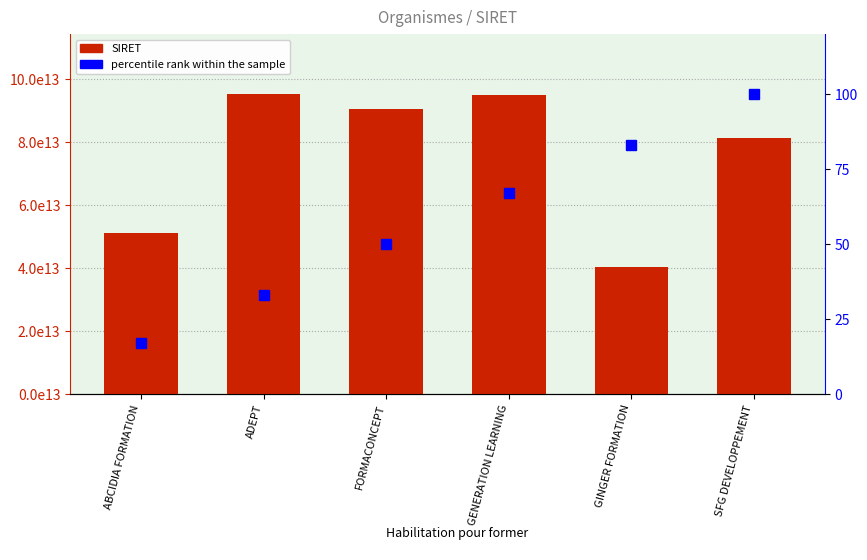

Which label corresponds to the largest value in the chart?

ADEPT